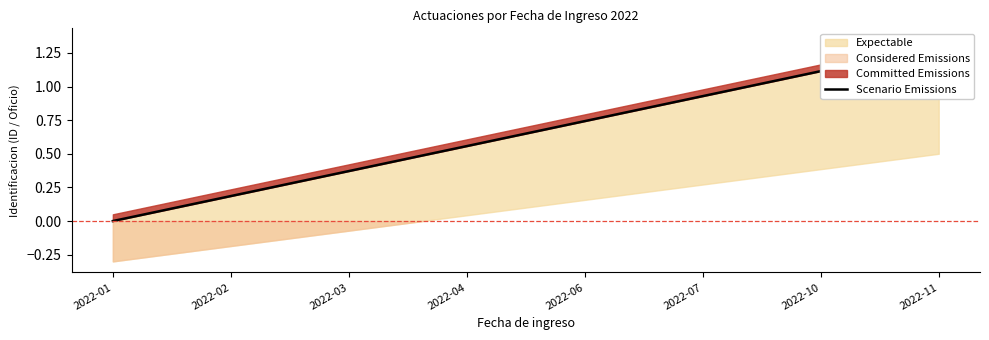

What is the change in value from 2022-01 to 2022-07?

+0.9